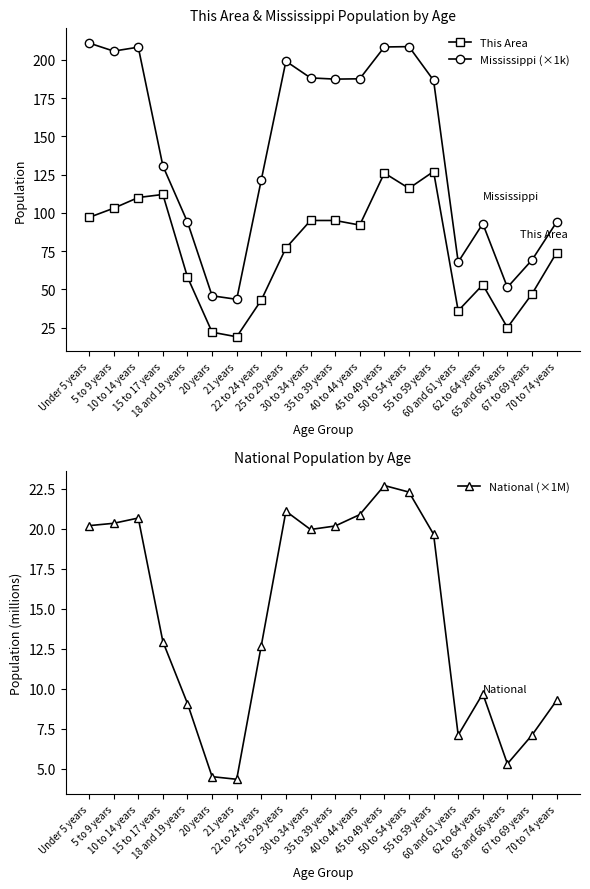

What is the difference between the Mississippi (×1k) values at 45 to 49 years and 60 and 61 years?

140.5